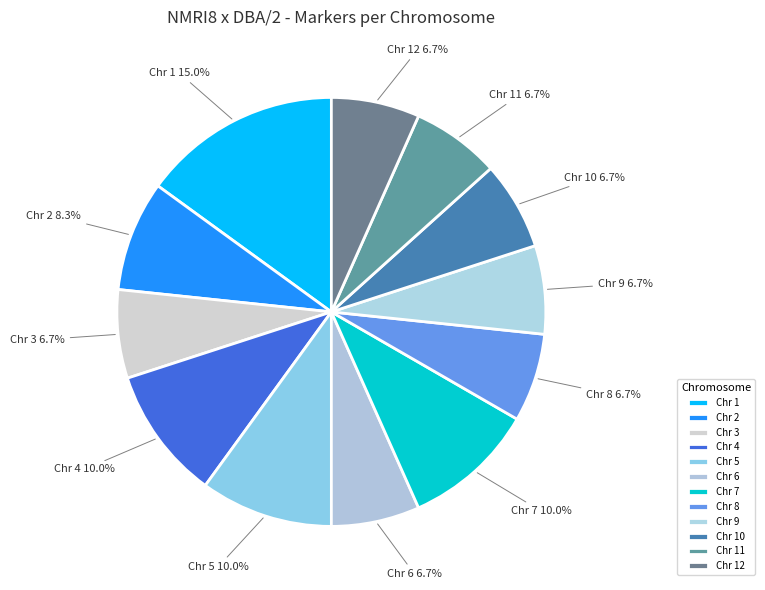

To the nearest percent, what is the combined percentage of Chr 7 and Chr 2?

18%